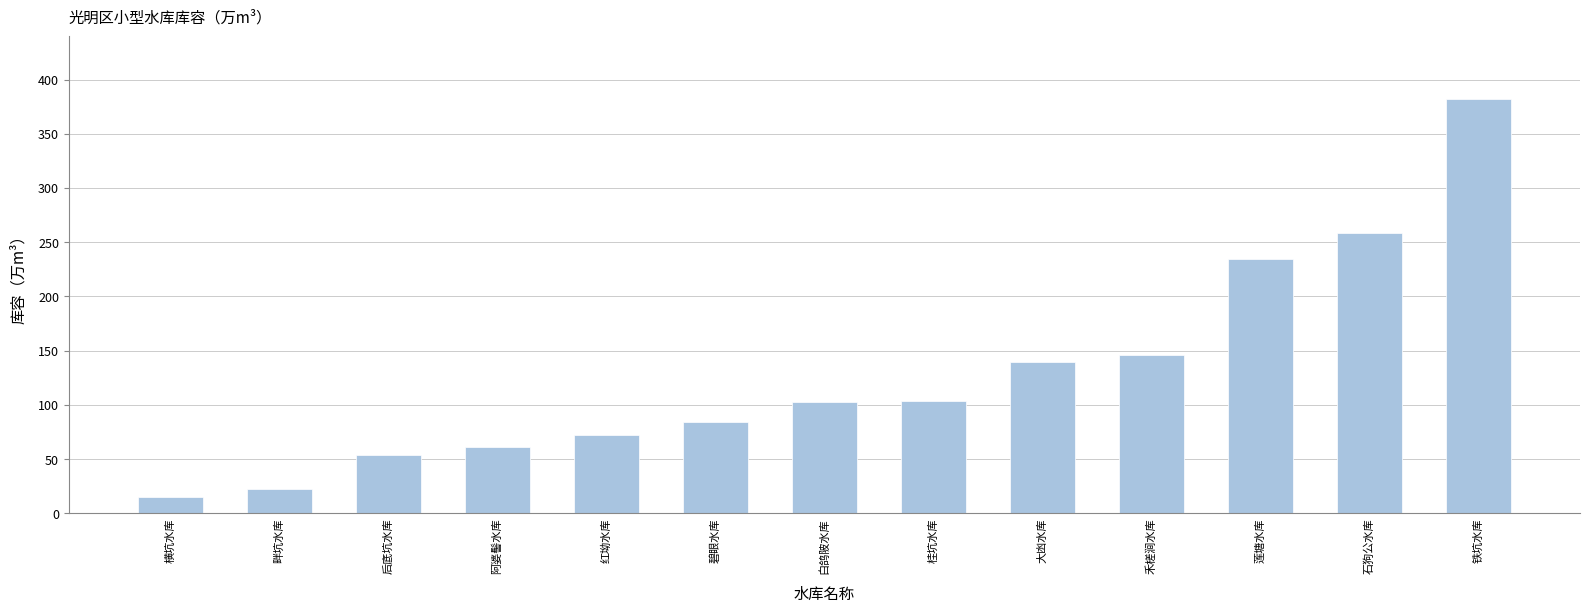

What is the label of the 10th bar from the right?

阿婆髻水库